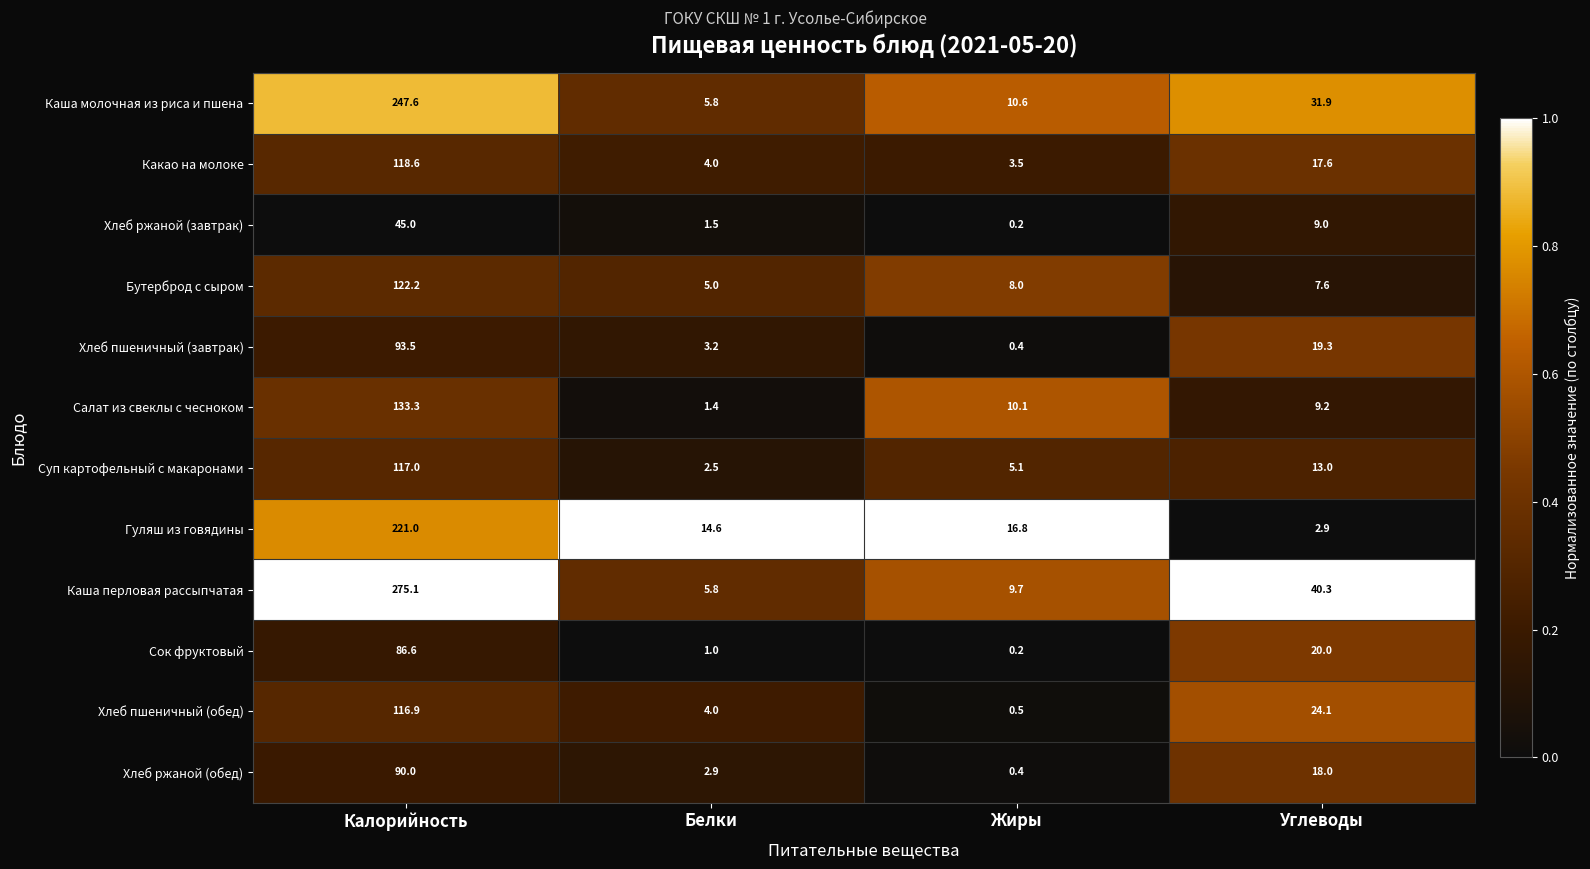

The Каша молочная из риса и пшена series shows 16.8 at Жиры. True or false?

False